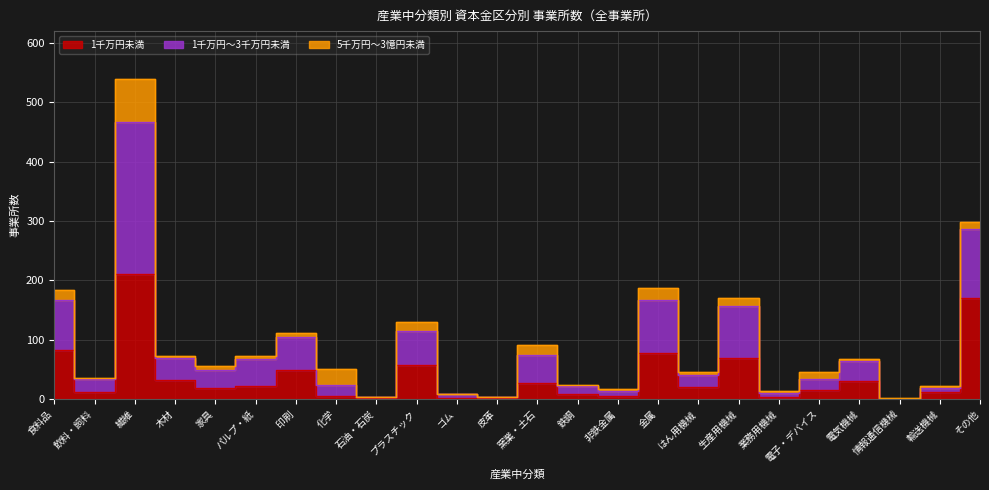

True or false: 1千万円未満 has a value of 77 at 金属.

True